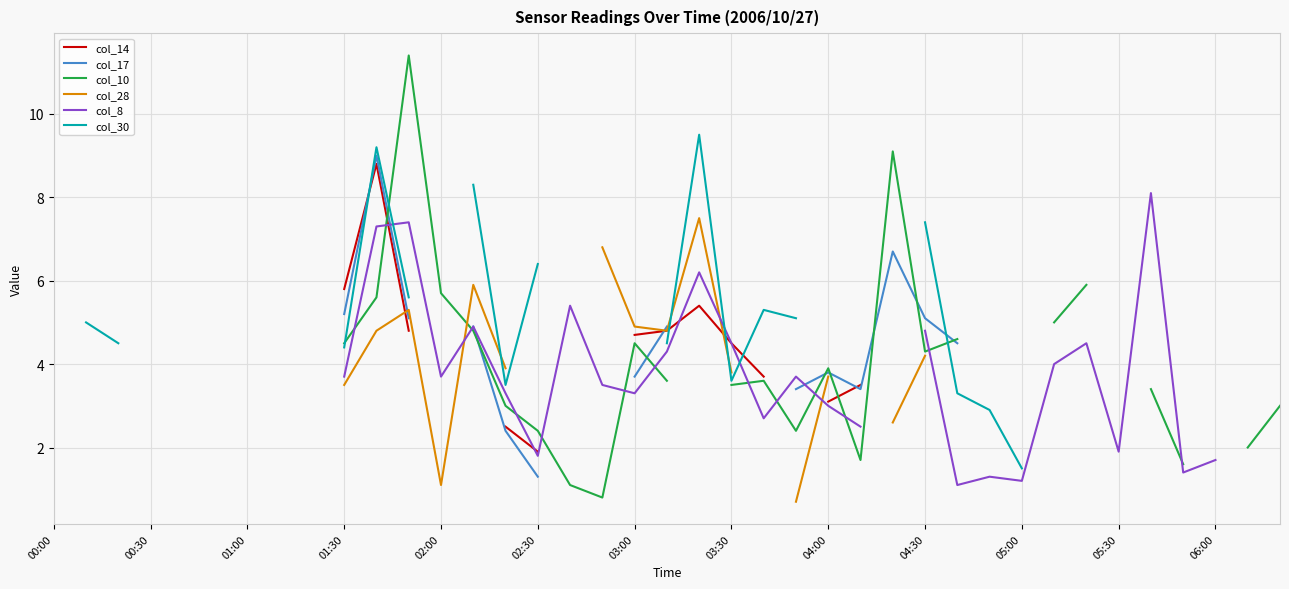

The col_10 series shows 5.0 at 19. True or false?

False